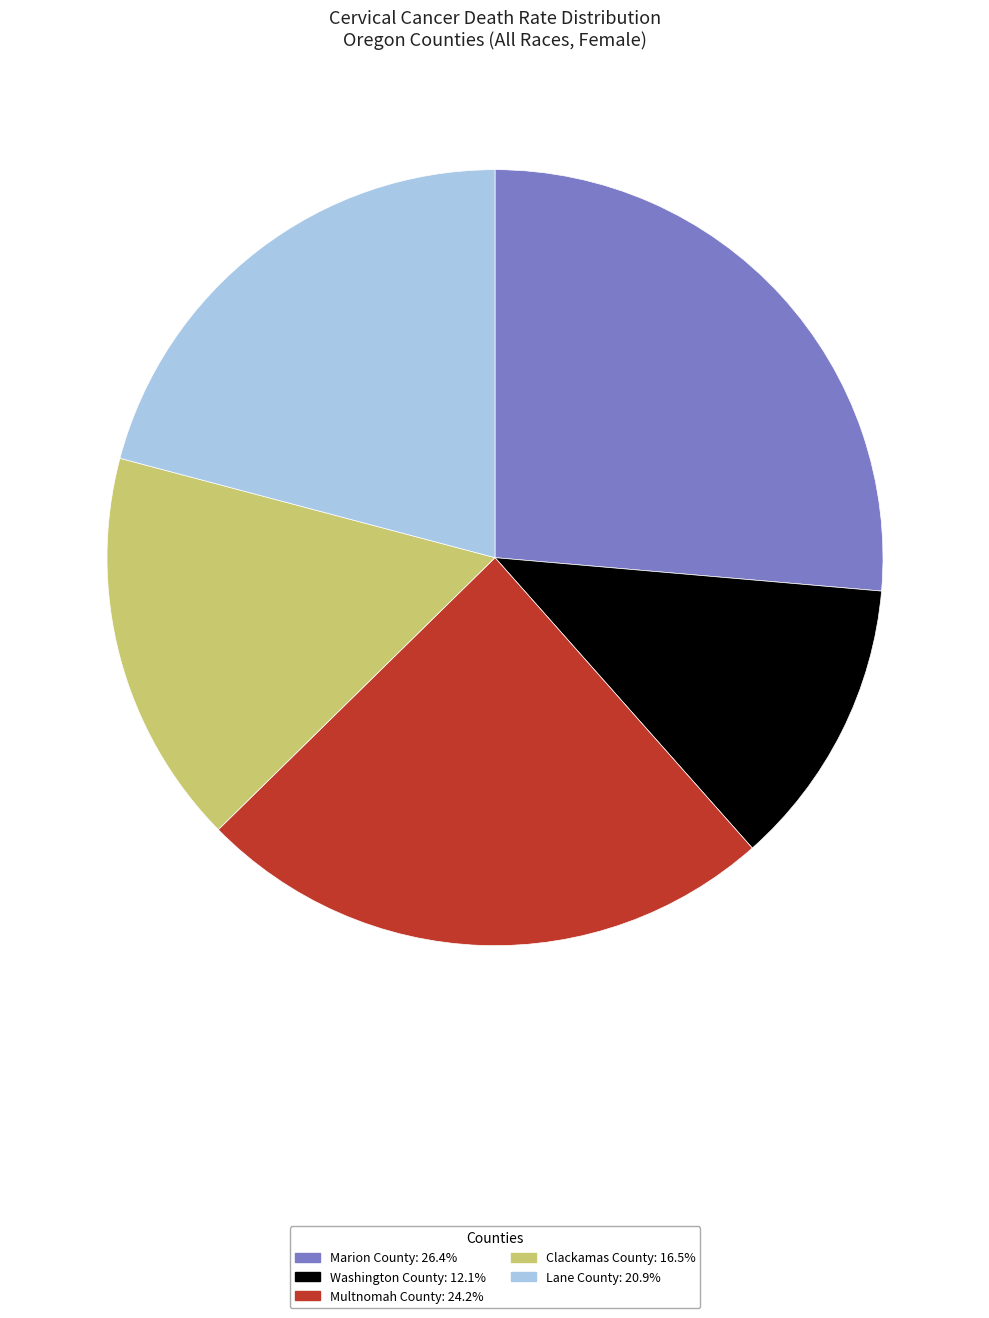

Approximately how many times larger is the value at Clackamas County compared to Lane County?

0.8